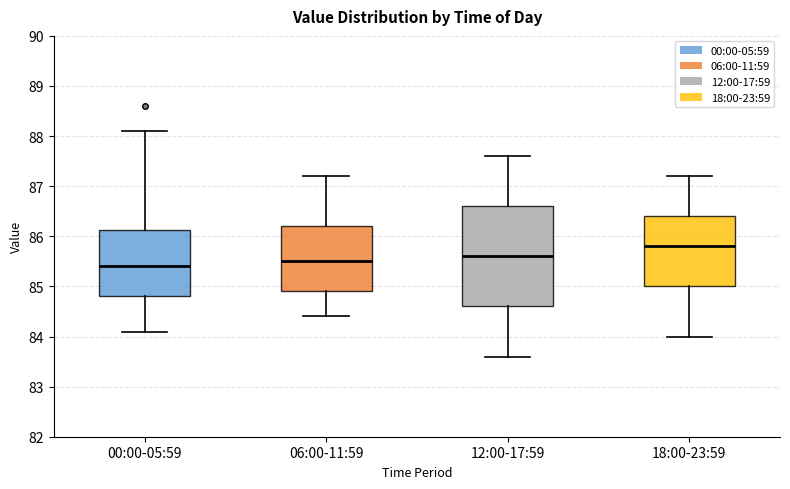

Reading left to right, read every box against the y-axis: the position of its median line, the range the box covers, and the ends of its whiskers. The values are not printed on the chart, so give them approximately, as read against the axis.

00:00-05:59: median 85.4, box 84.8 to 86.1, whiskers 84.1 to 88.1
06:00-11:59: median 85.5, box 84.9 to 86.2, whiskers 84.4 to 87.2
12:00-17:59: median 85.6, box 84.6 to 86.6, whiskers 83.6 to 87.6
18:00-23:59: median 85.8, box 85.0 to 86.4, whiskers 84.0 to 87.2